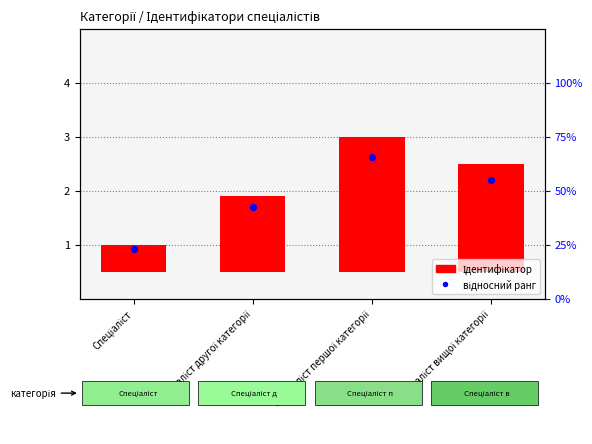

Which series reaches the minimum Y coordinate?

Ідентифікатор